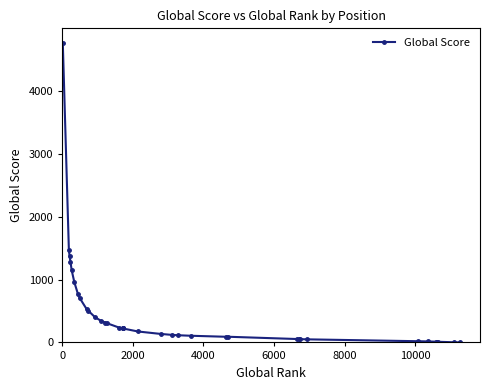

What is the average value?

462